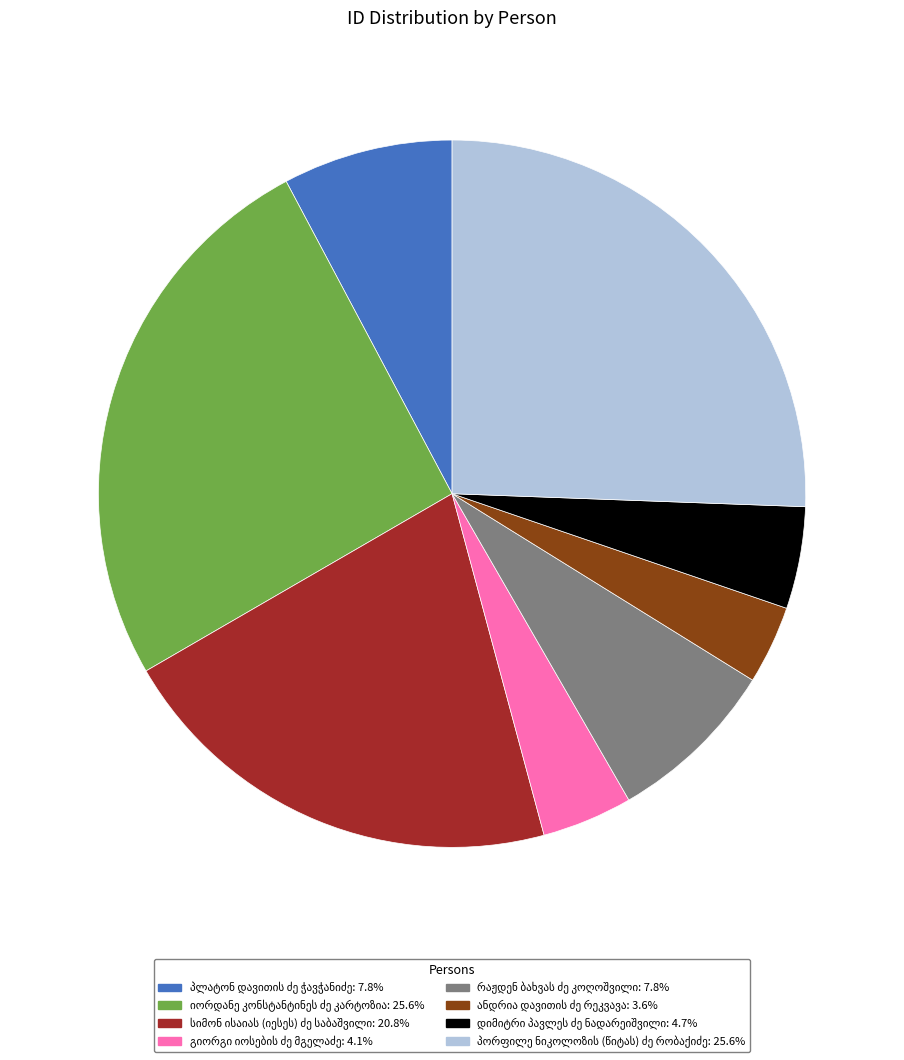

Is there a majority slice in this chart?

No